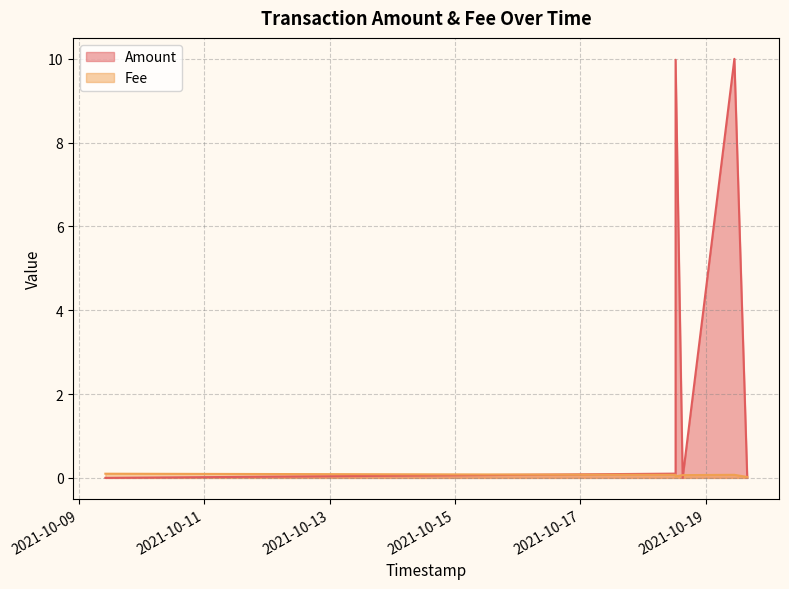

Between which two adjacent categories do Fee and Amount first intersect?

2021-10-09 10:07:03 and 2021-10-18 12:23:47